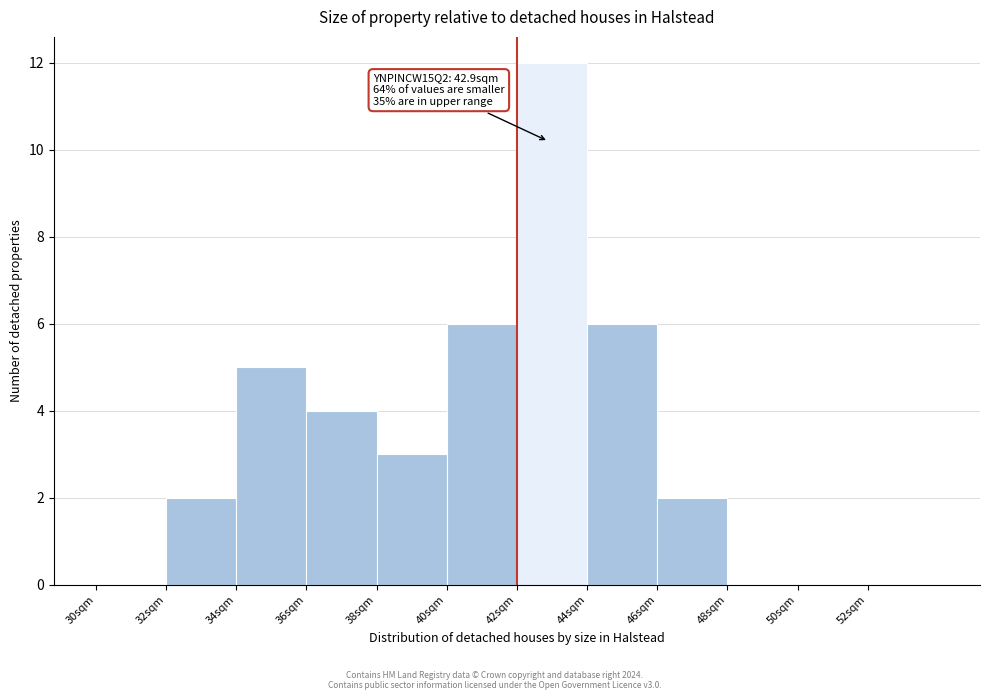

Which range on the x-axis has the tallest bar?

42 to 44